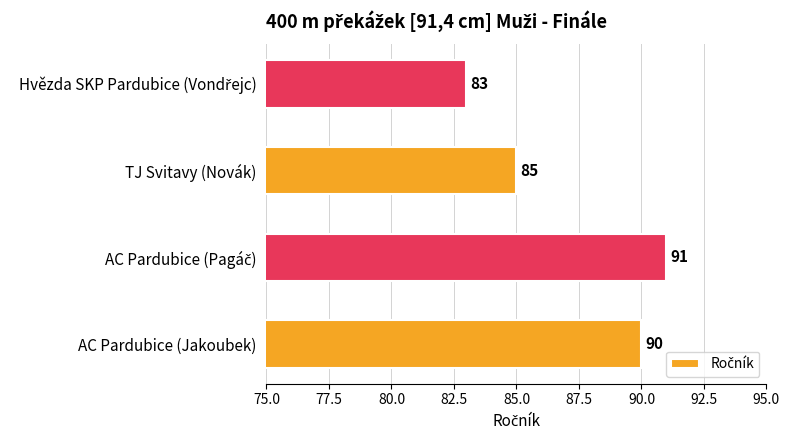

How many values are below 90?

2